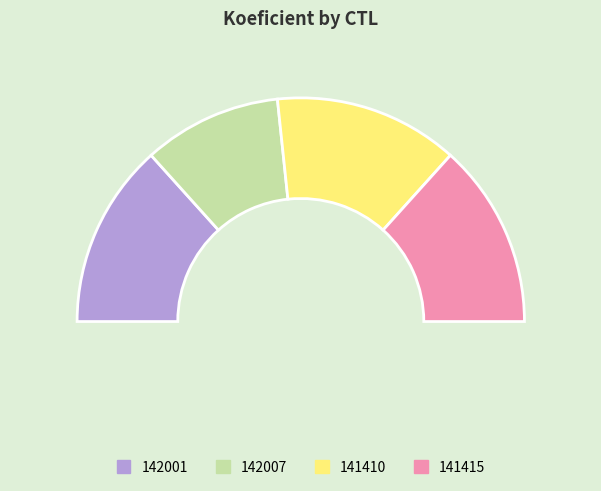

To the nearest percent, what is the average slice percentage?

25%